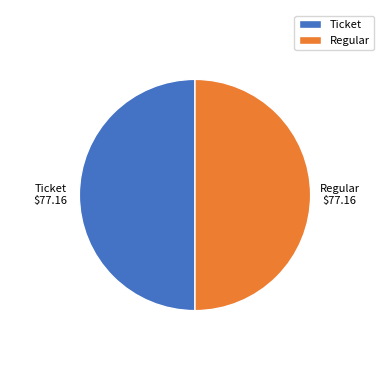

Combined, do Regular and Ticket account for over 50%?

Yes